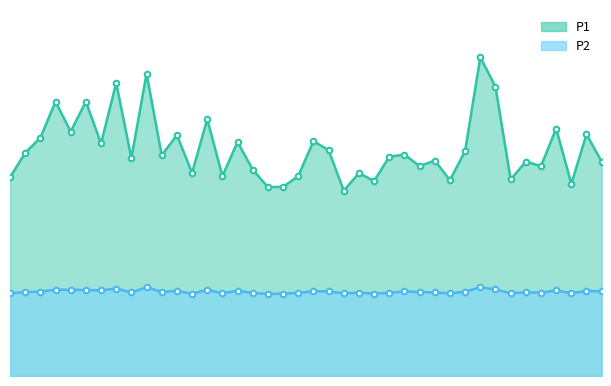

True or false: P1 and P2 intersect in this chart.

False